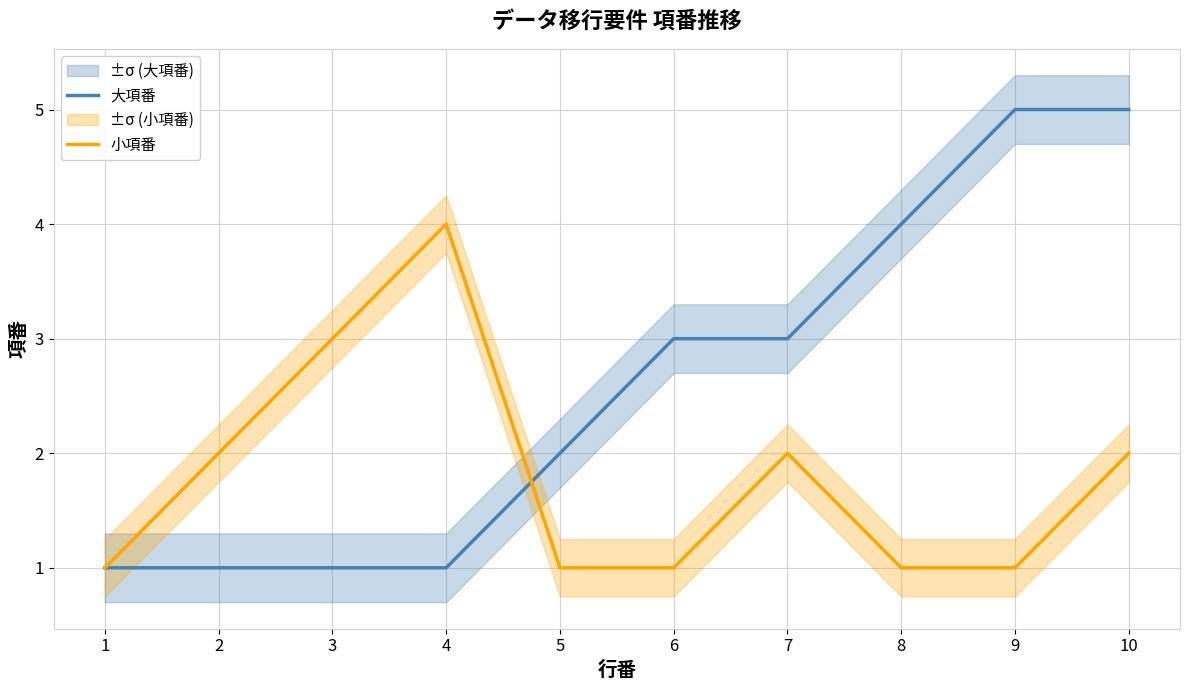

What is the difference between the maximum and second lowest values in the 大項番 series?

4